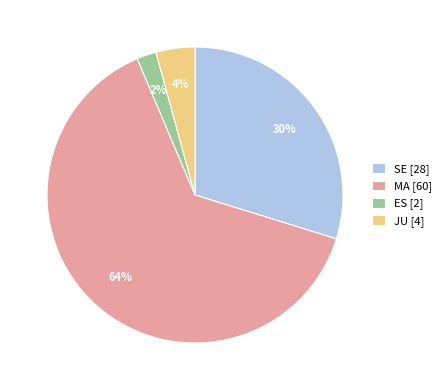

To the nearest percent, what percentage of the pie is MA?

64%